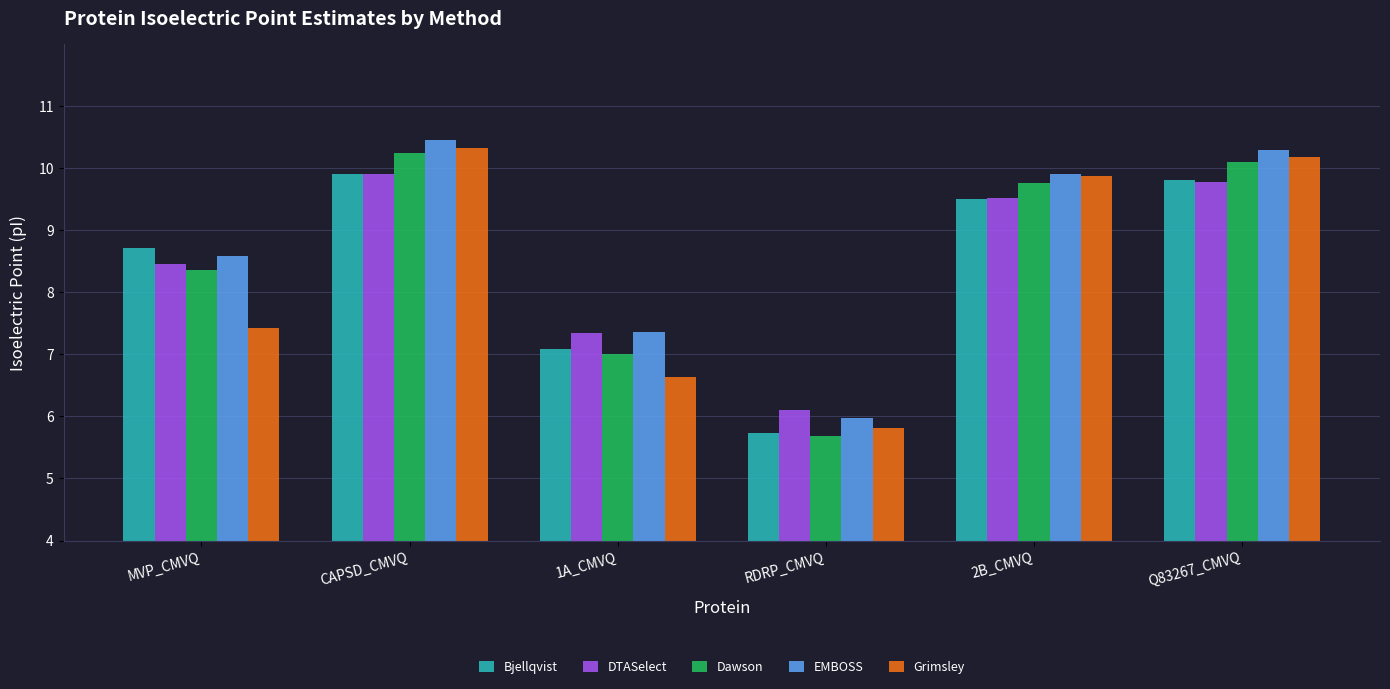

Is it true that Bjellqvist equals 9.5 at 2B_CMVQ?

True